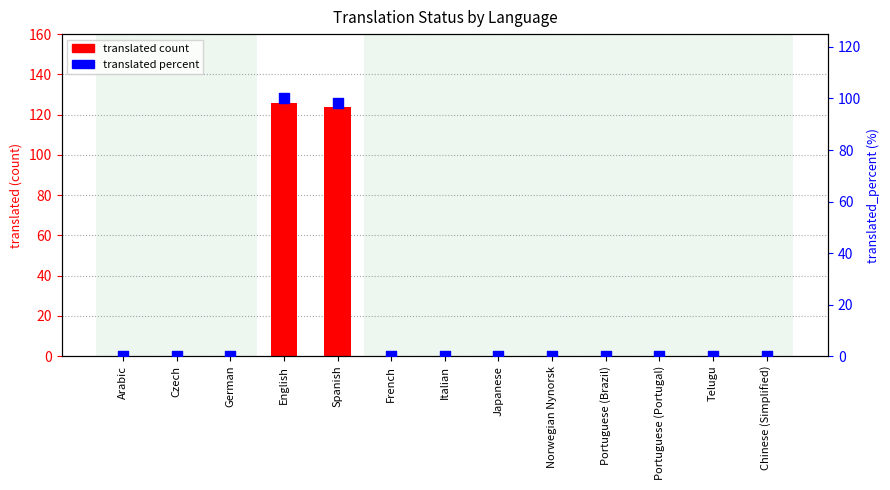

What are all the series names shown in the legend?

translated count, translated percent